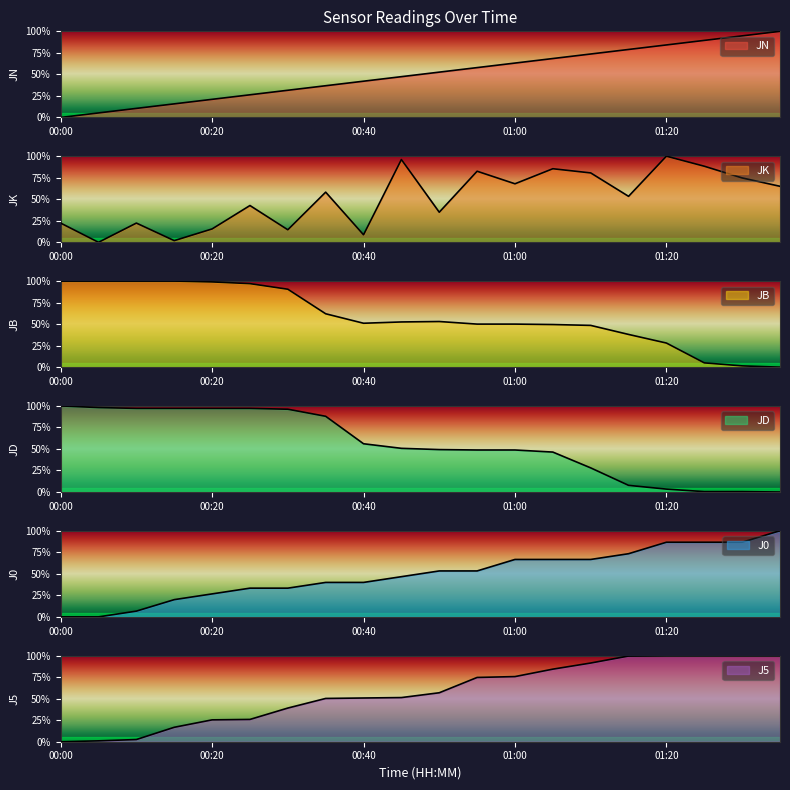

How many series are shown in this chart?

6